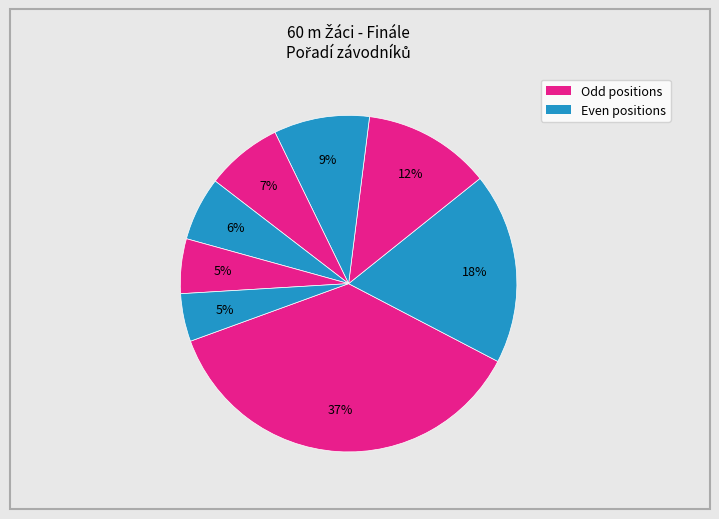

How many slices are in this pie chart?

8